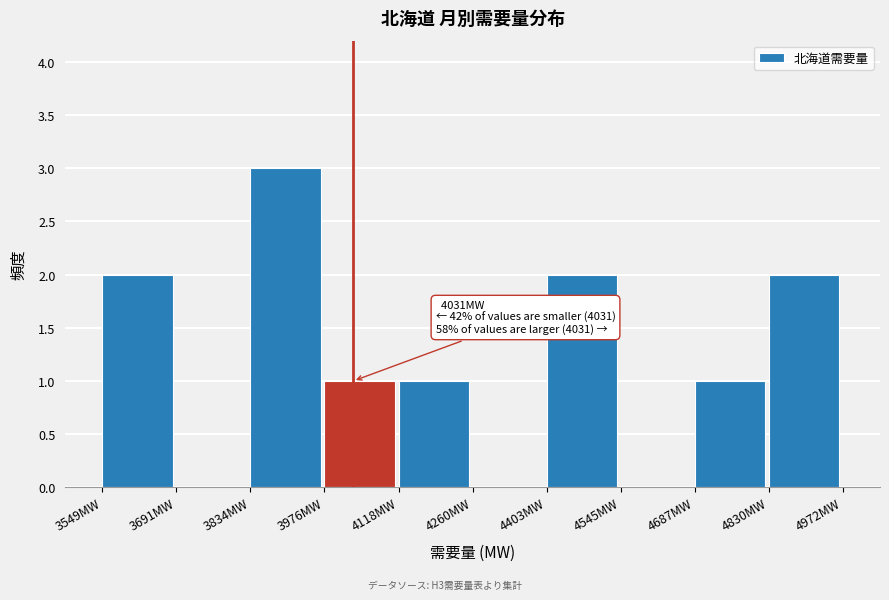

Over which range of the x-axis is the bar tallest?

3840 to 3980